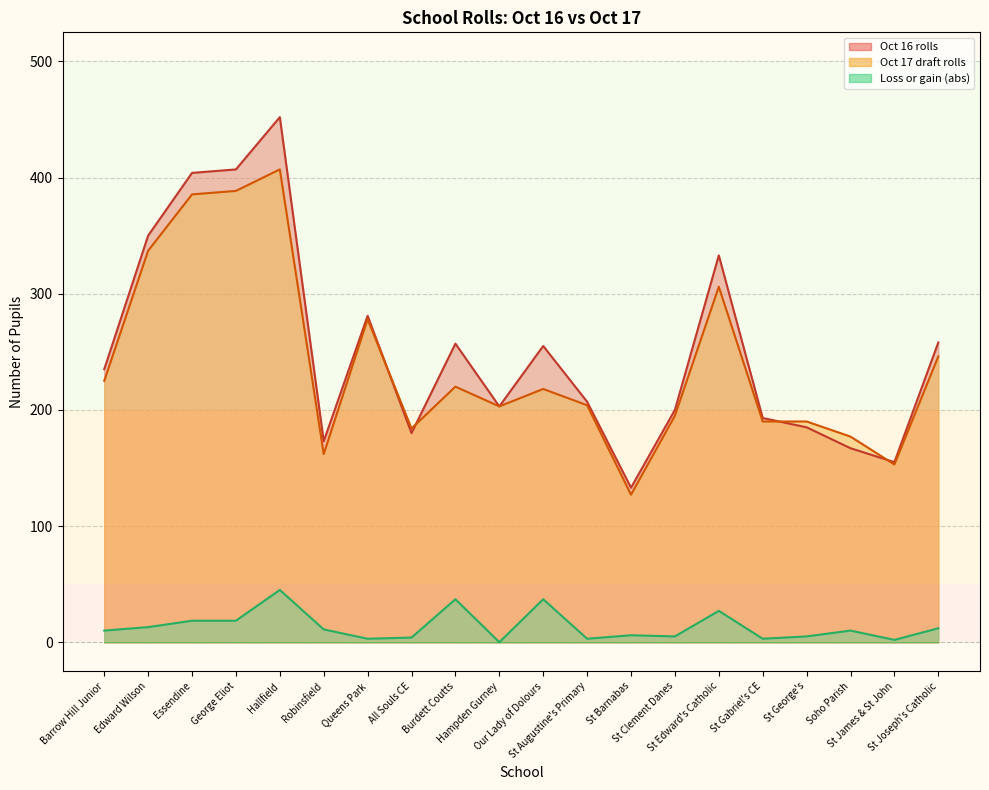

What is the sum of all Oct 16 rolls values?

5028.0